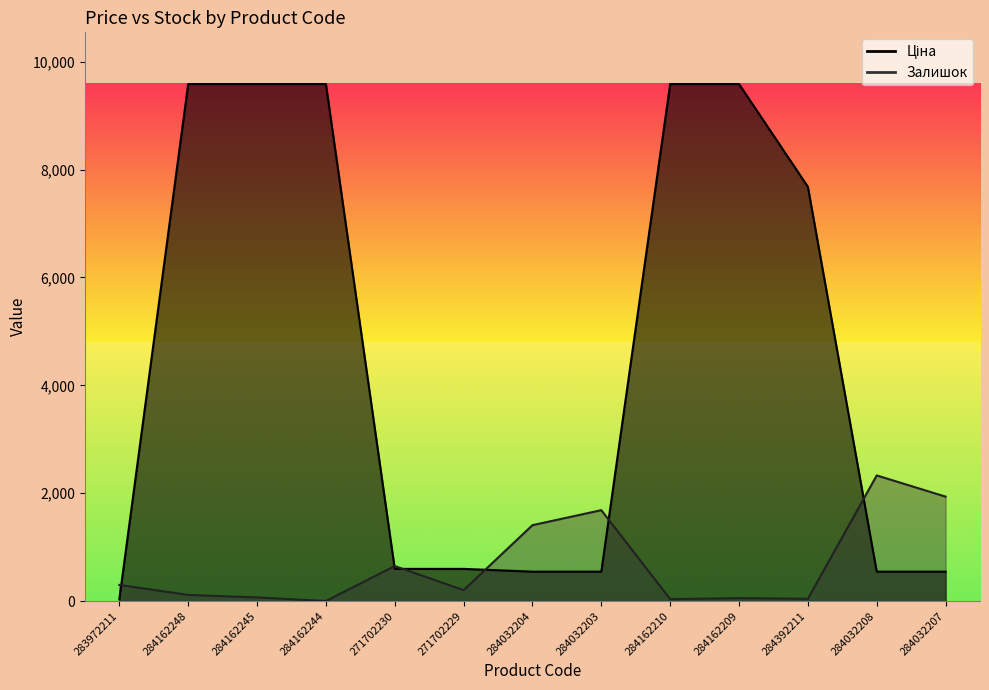

Read the Ціна value at 271702230.

596.5